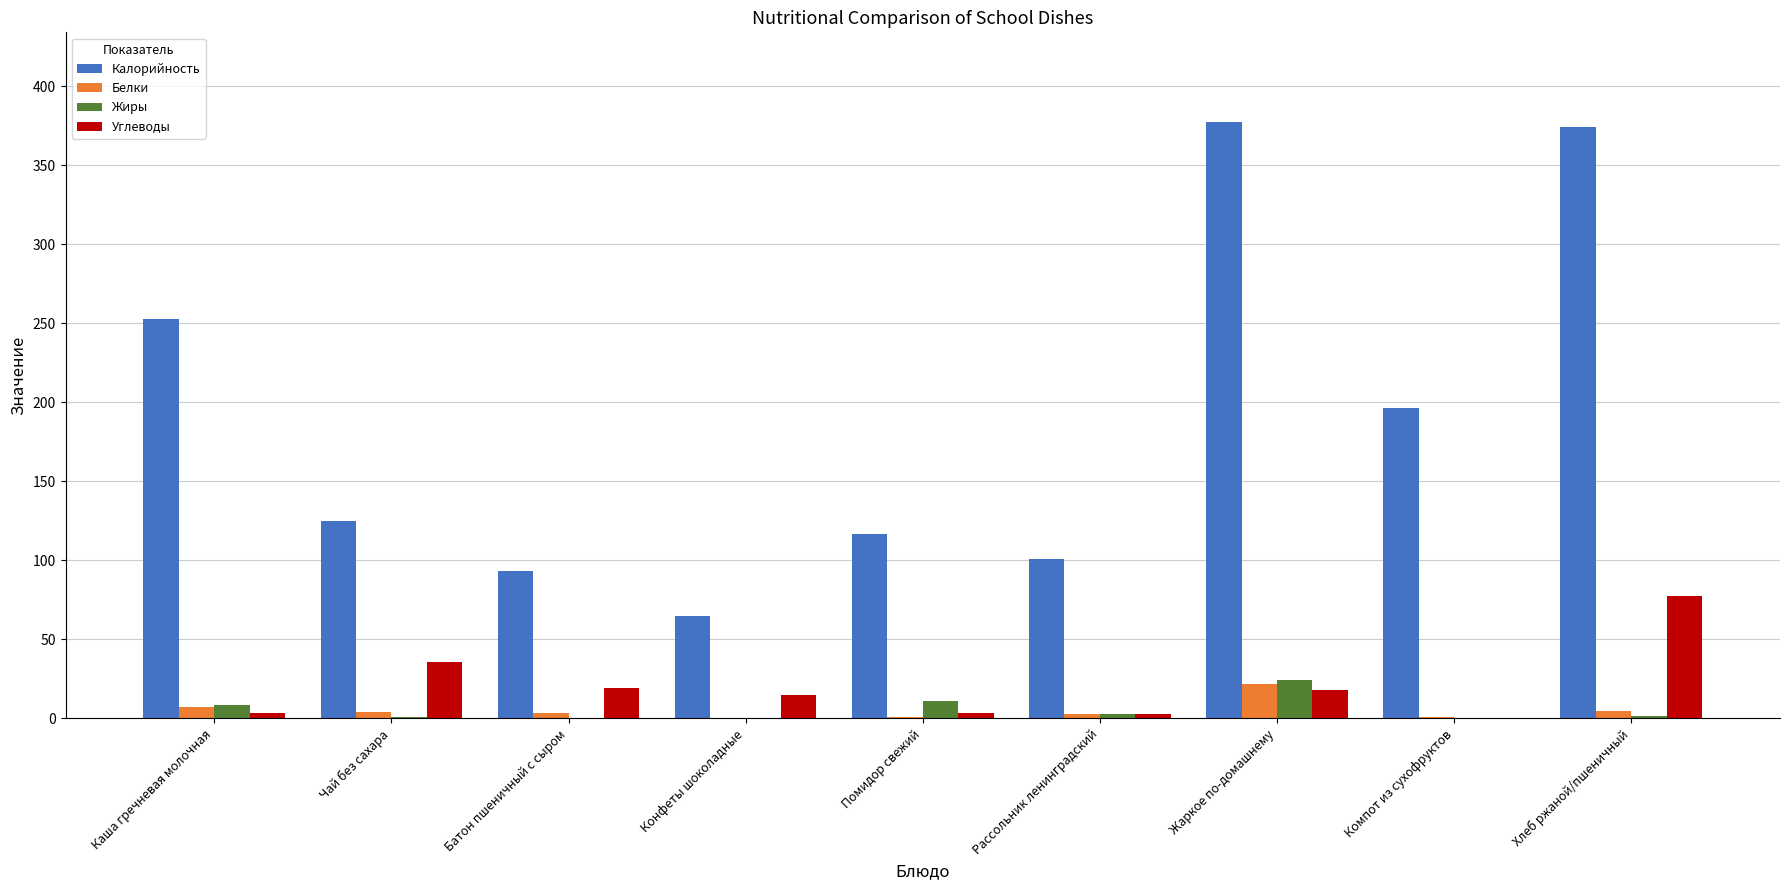

Which series changed the most between Рассольник ленинградский and Хлеб ржаной/пшеничный?

Калорийность